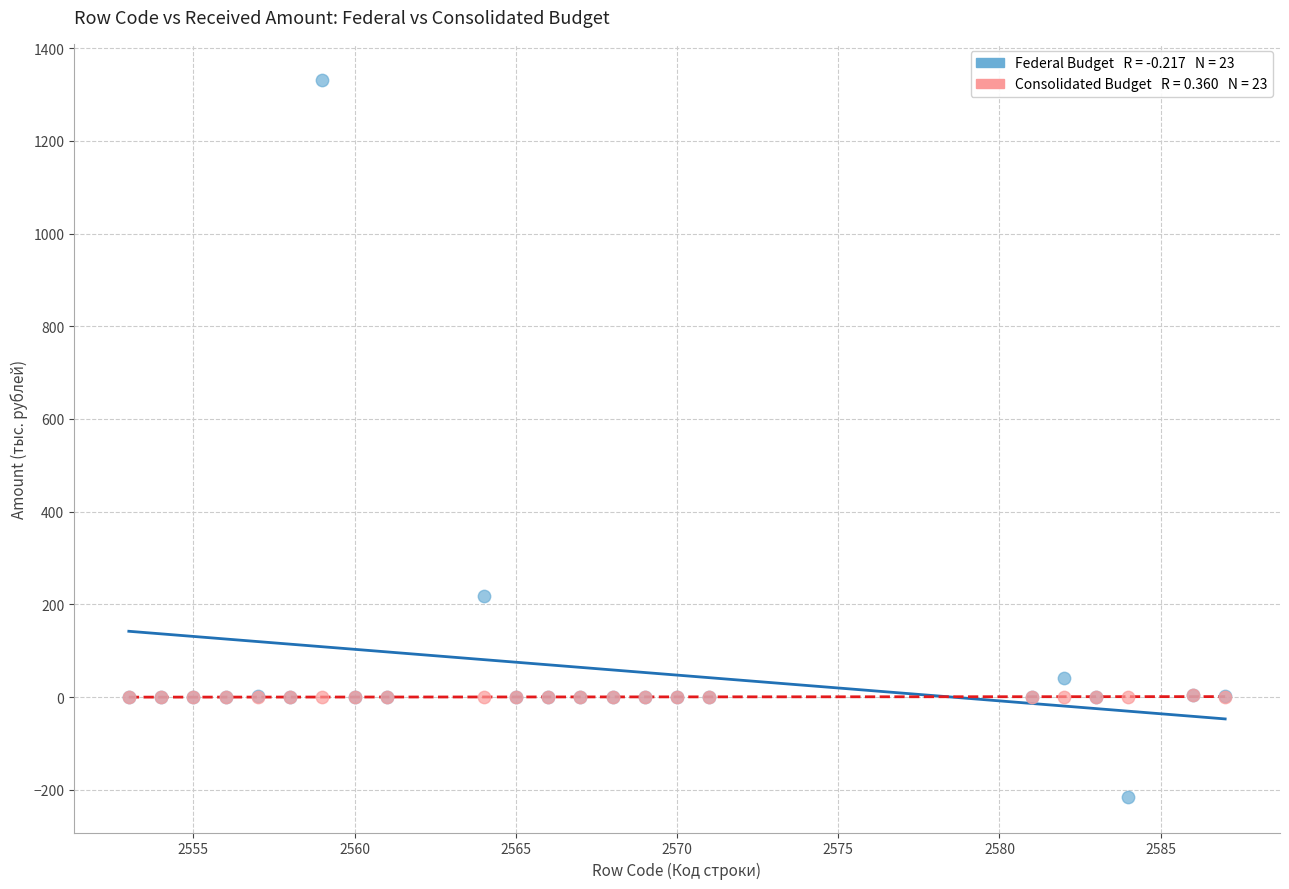

Across all series, what Y value is closest to 558?

219